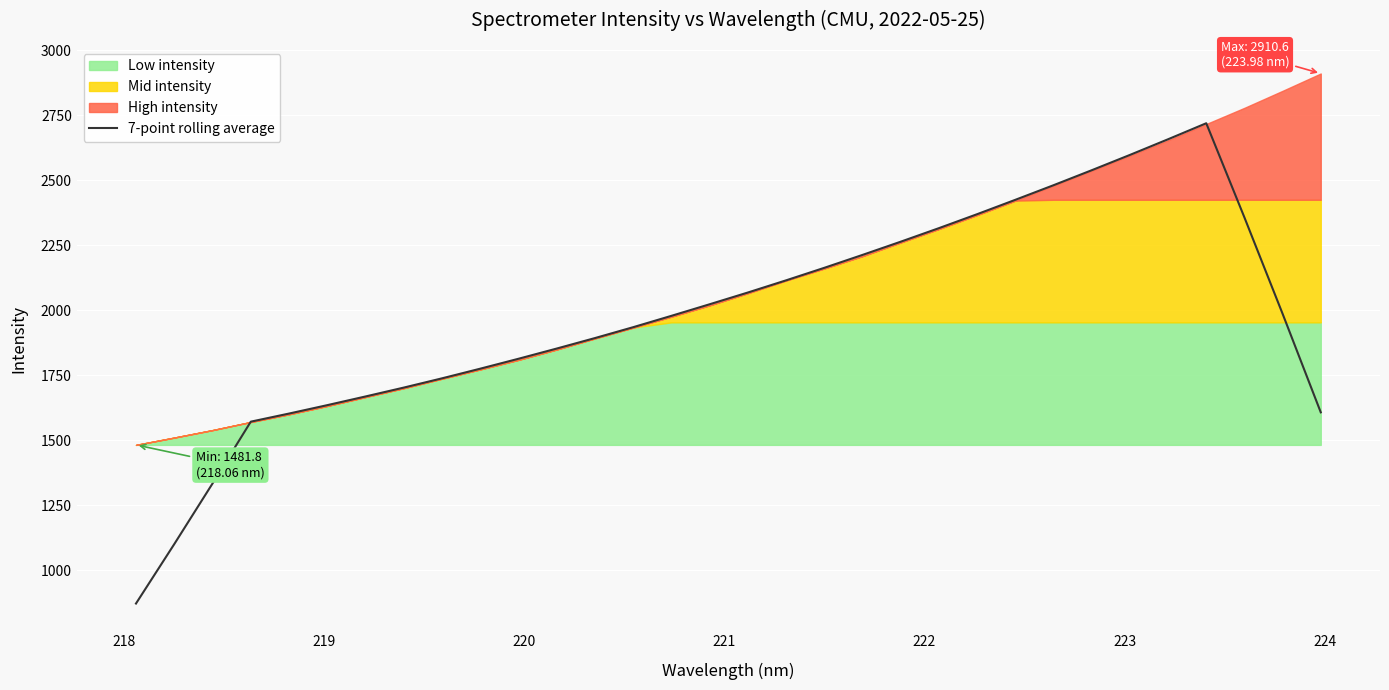

What is the minimum value for 7-point rolling average?

871.5